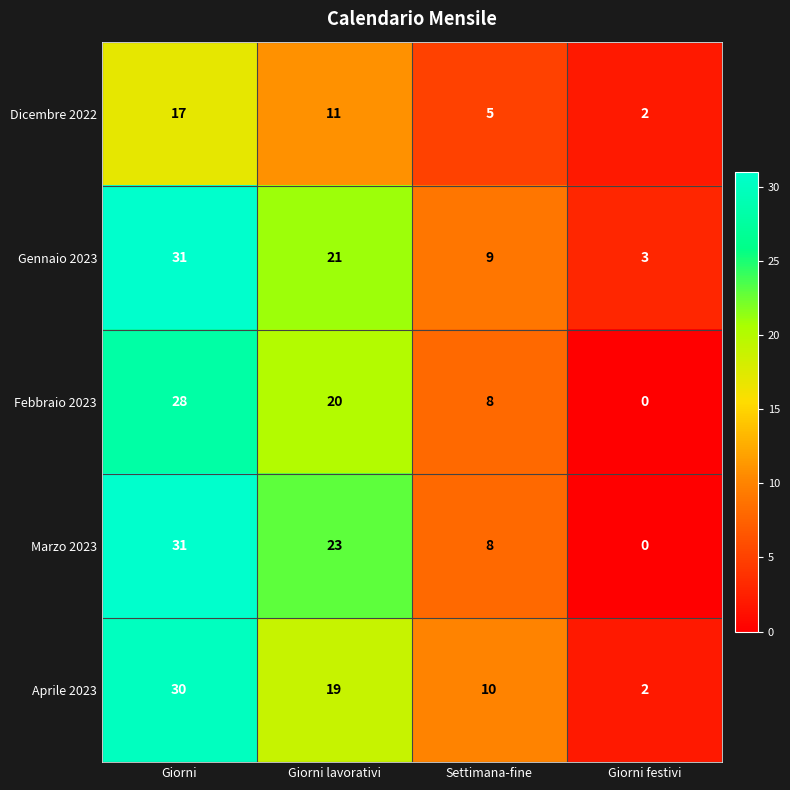

Reading right to left, list all the values displayed in this chart.

Dicembre 2022: 2	5	11	17
Gennaio 2023: 3	9	21	31
Febbraio 2023: 0	8	20	28
Marzo 2023: 0	8	23	31
Aprile 2023: 2	10	19	30